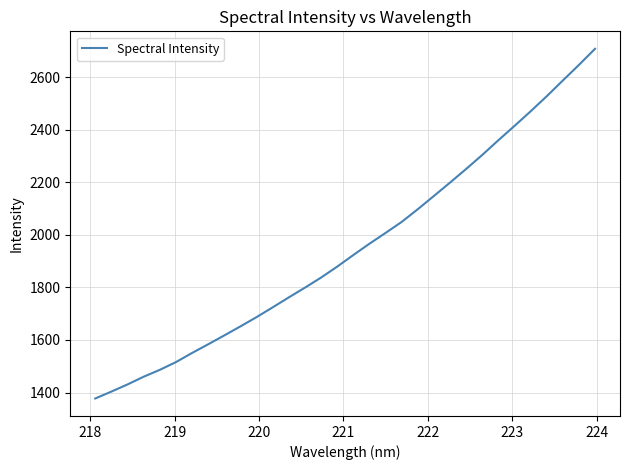

Count the number of categories in the chart.

32